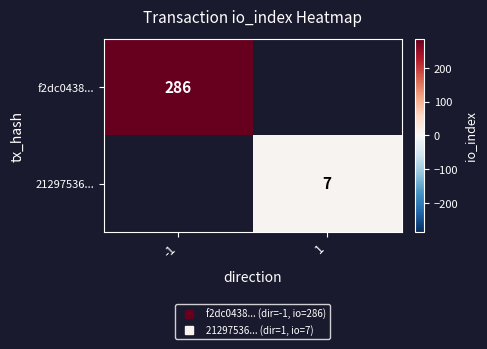

How many distinct data groups are displayed?

2